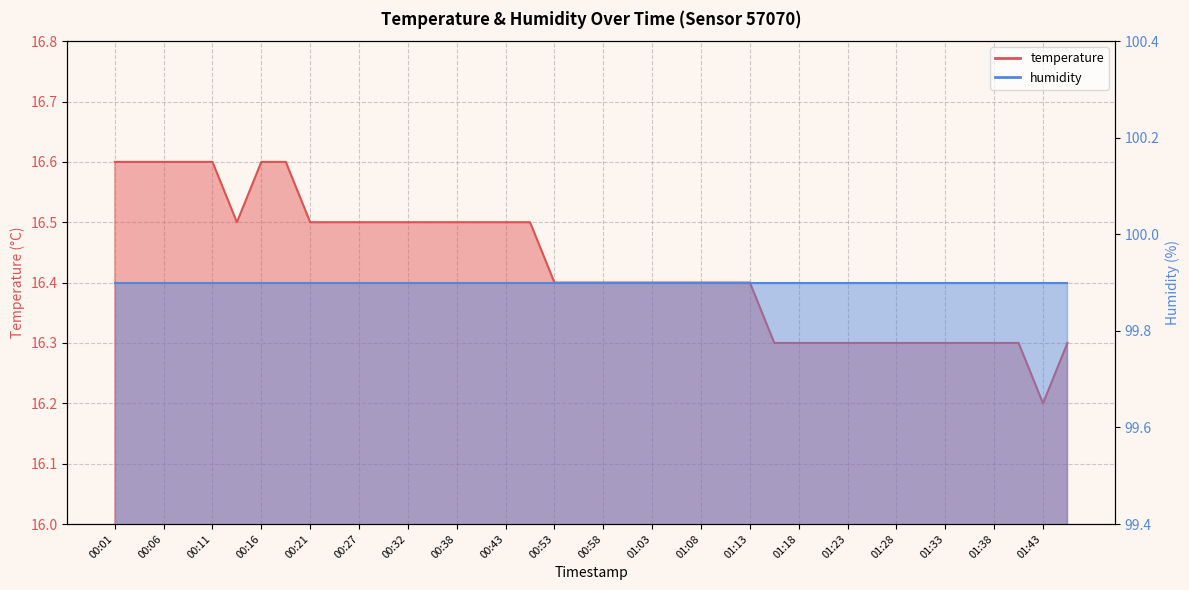

At which category does the data reach its first local valley?

00:13